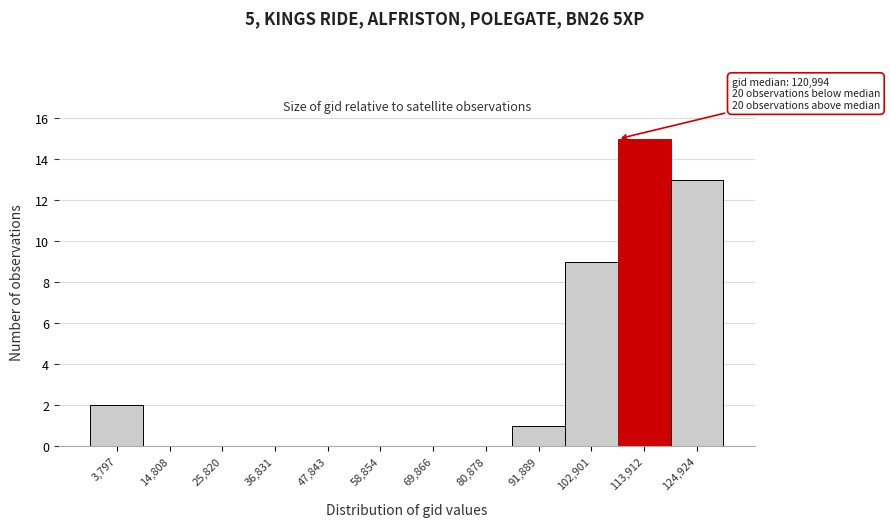

Reading right to left, transcribe all the data shown in this chart.

124,924=13	113,912=15	102,901=9	91,889=1	80,878=0	69,866=0	58,854=0	47,843=0	36,831=0	25,820=0	14,808=0	3,797=2